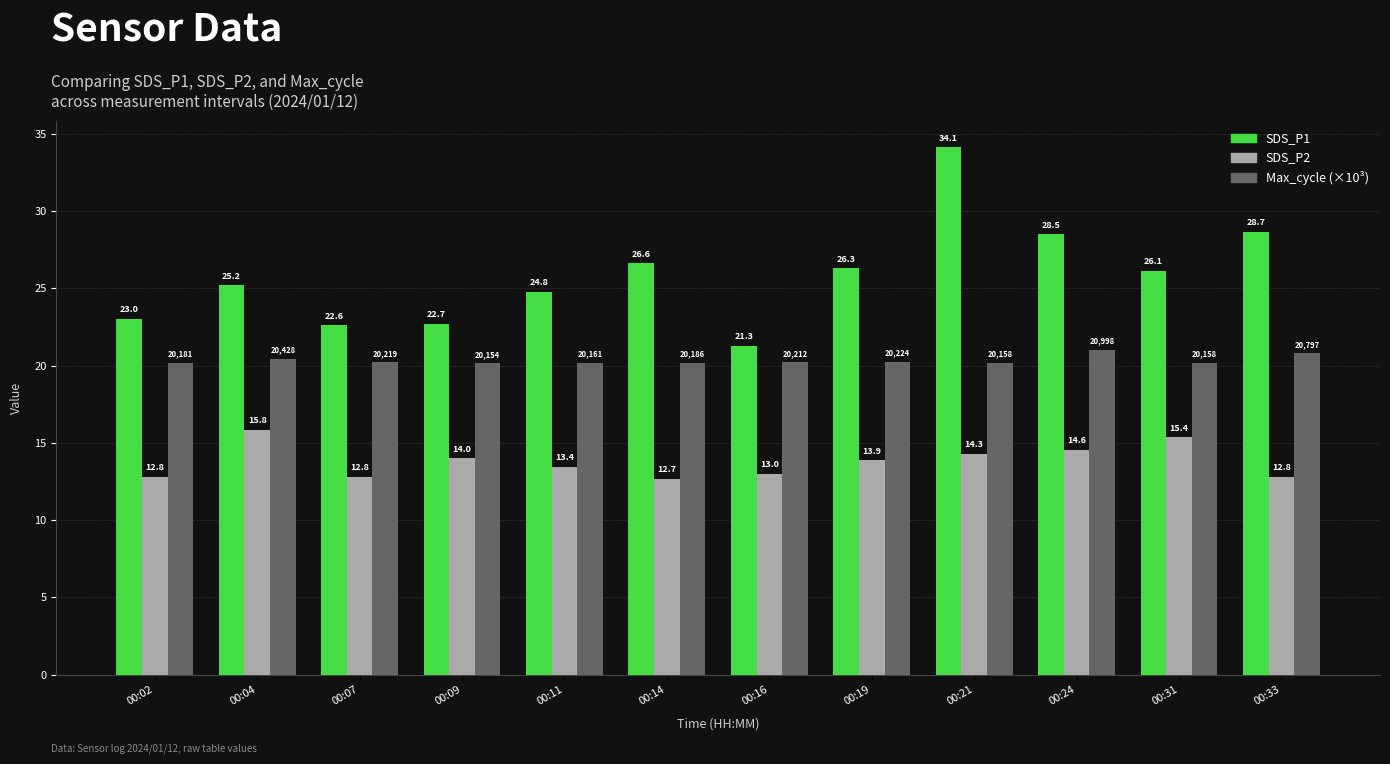

Rank the series by their maximum value, from highest to lowest.

SDS_P1, Max_cycle (×10³), SDS_P2